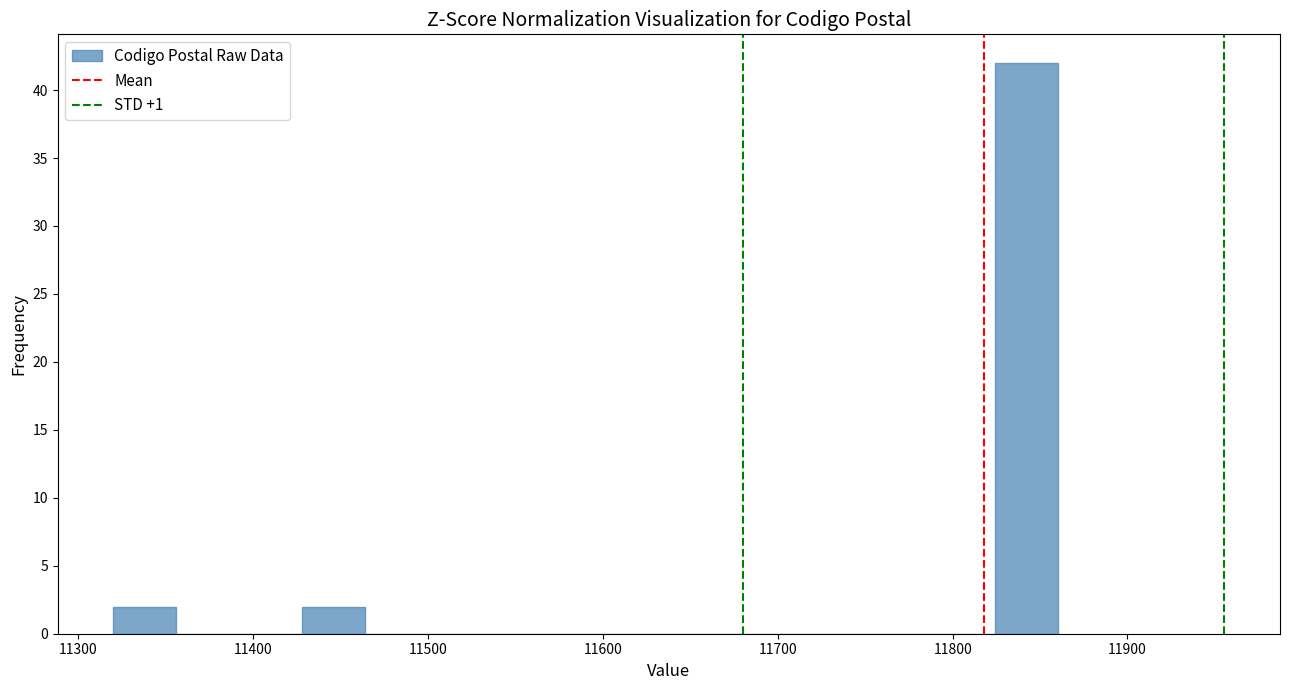

Read against the x-axis, roughly where is the centre of the tallest bar?

11840